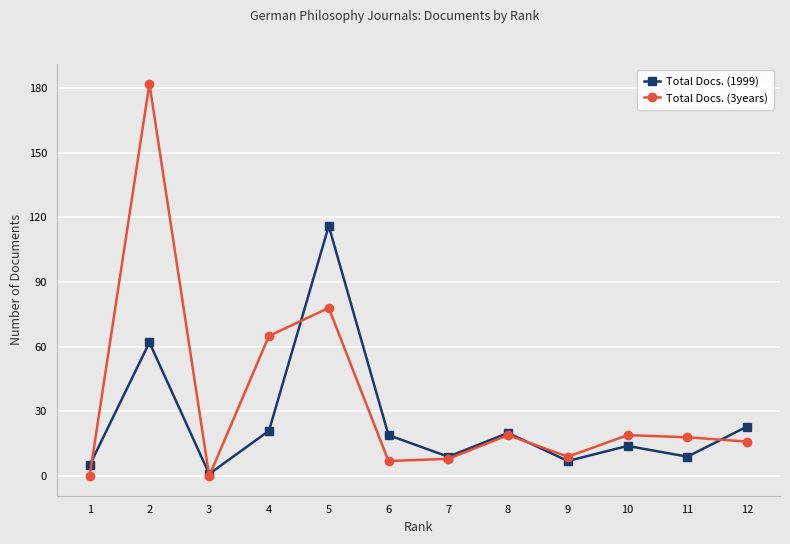

What is the maximum value shown in the chart?

182